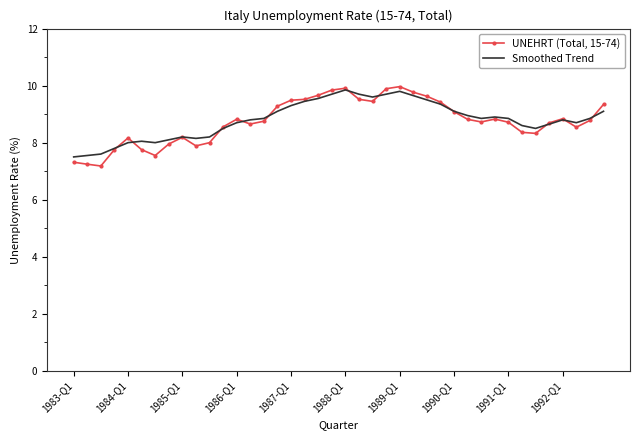

Rank the series by their average value, from highest to lowest.

Smoothed Trend, UNEHRT (Total, 15-74)